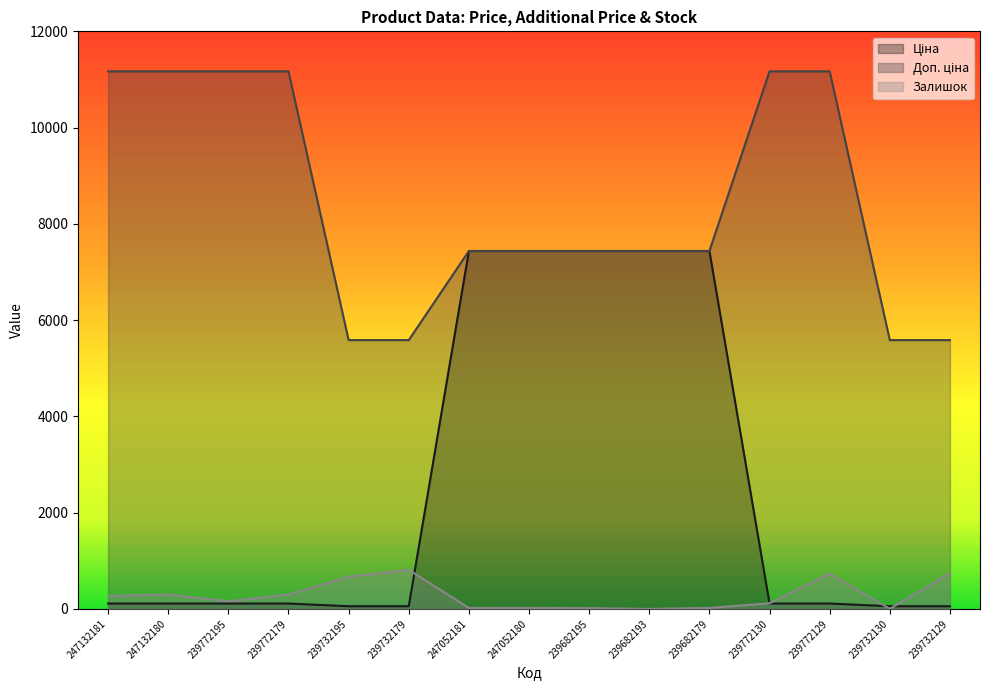

True or false: Ціна and Залишок intersect in this chart.

True